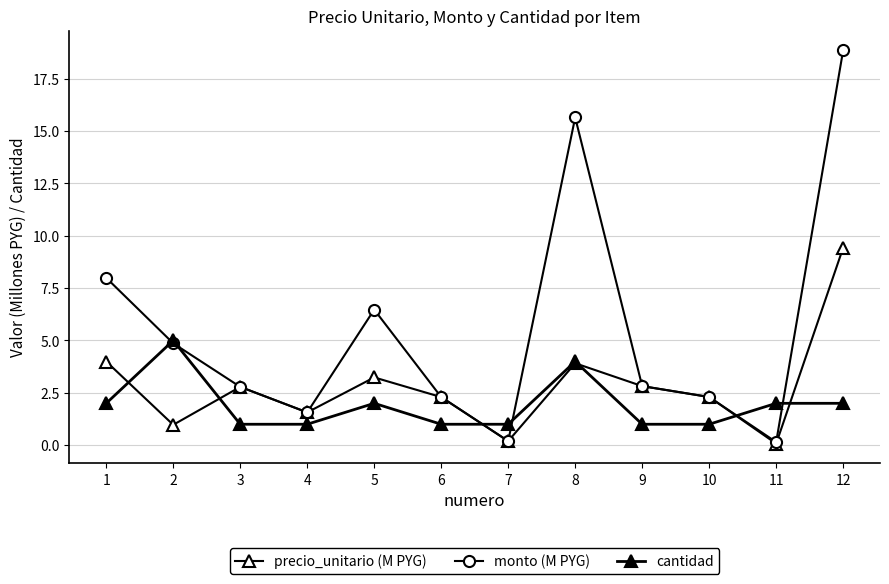

Rank the series by their maximum value, from lowest to highest.

cantidad, precio_unitario (M PYG), monto (M PYG)